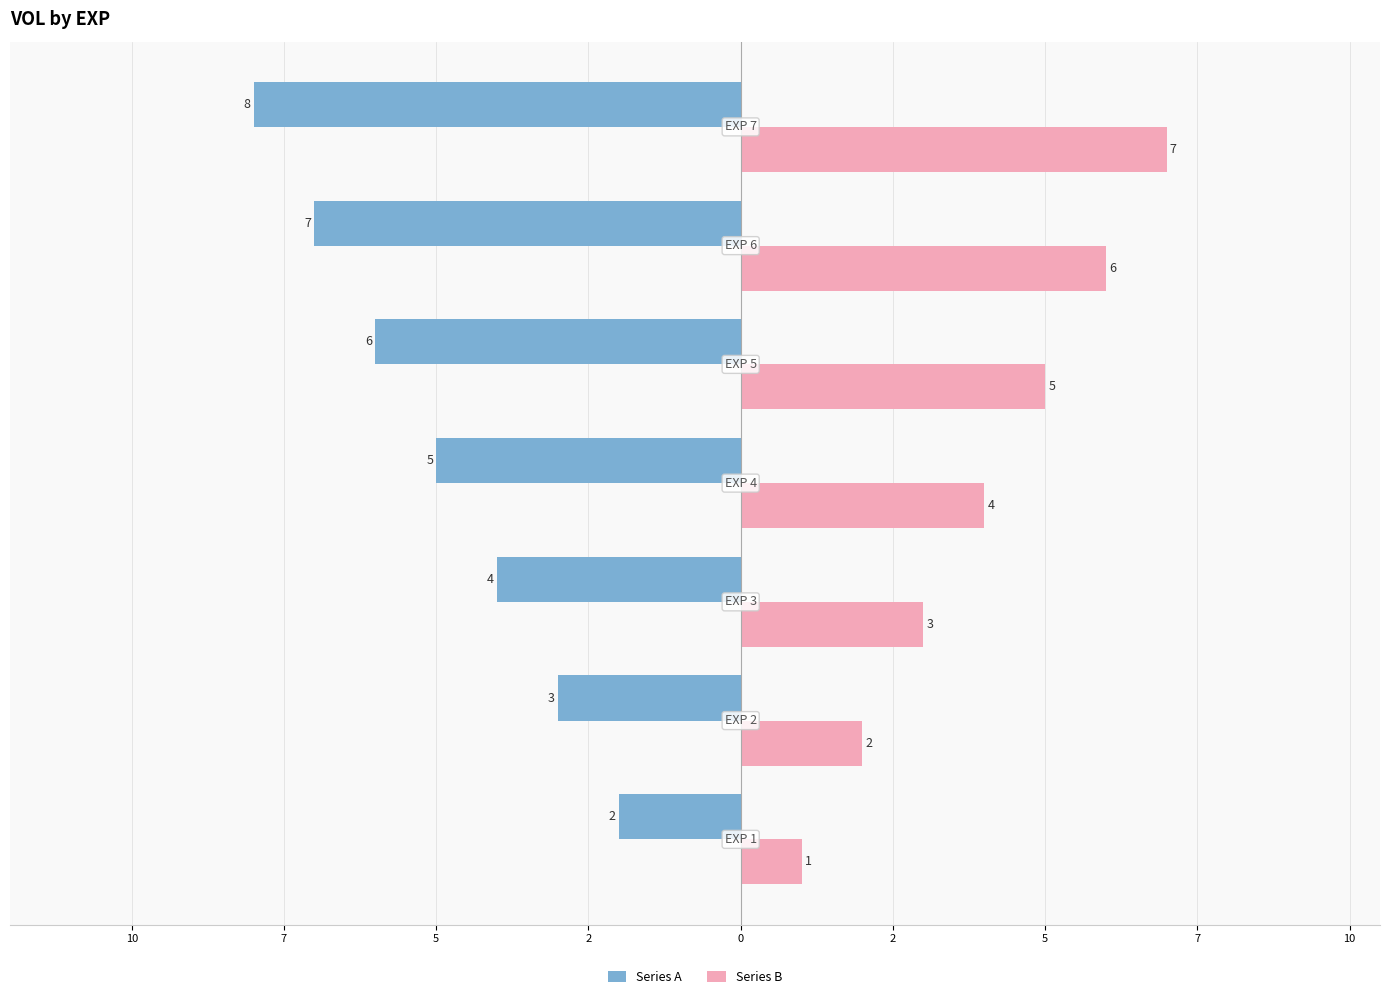

How many bars are there in total?

14